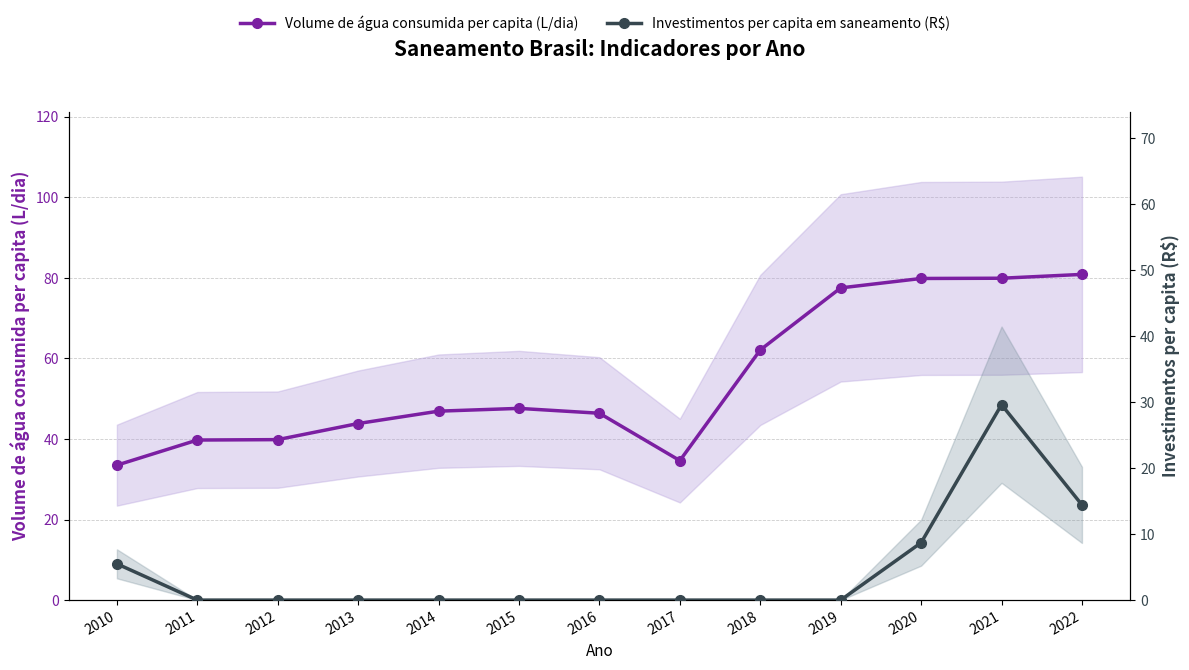

Which series has the widest spread of values?

Volume de água consumida per capita (L/dia)